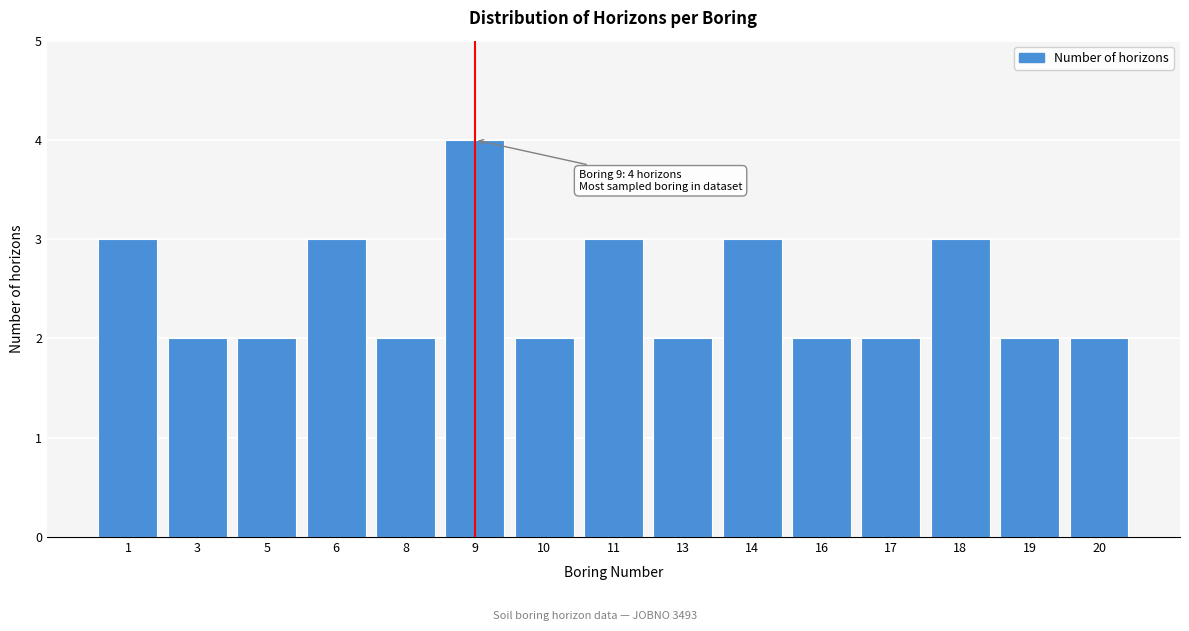

Reading left to right, list all the values displayed in this chart.

1=3	3=2	5=2	6=3	8=2	9=4	10=2	11=3	13=2	14=3	16=2	17=2	18=3	19=2	20=2